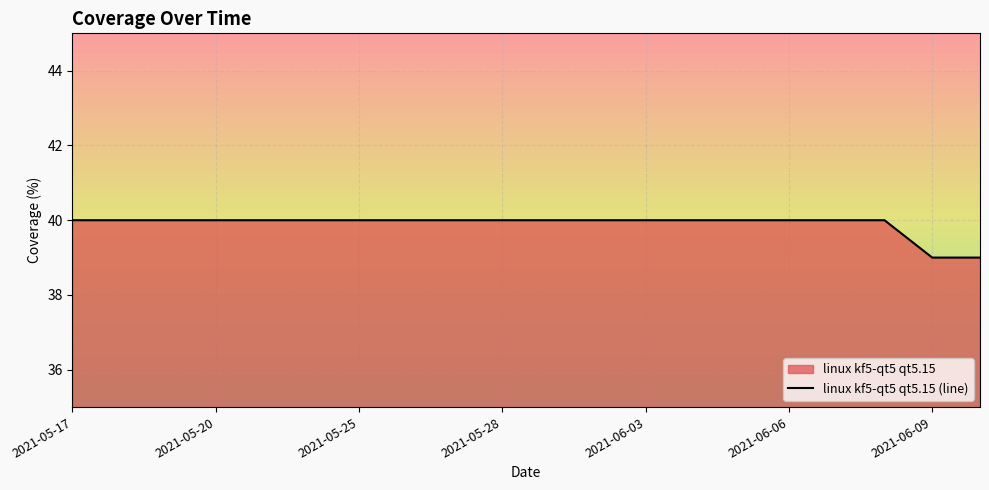

The chart shows a value of 63 at 2021-05-20. True or false?

False